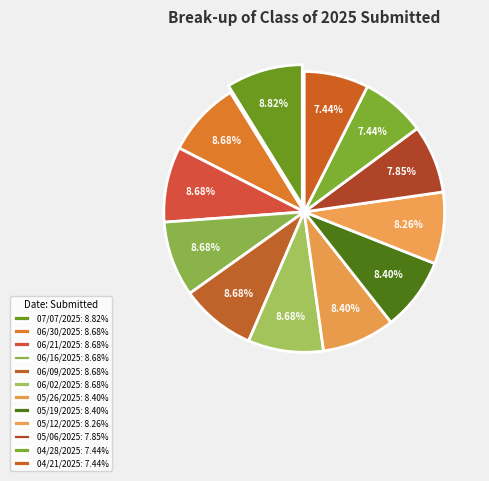

Approximately how many times larger is the value at 06/02/2025 compared to 05/12/2025?

1.1